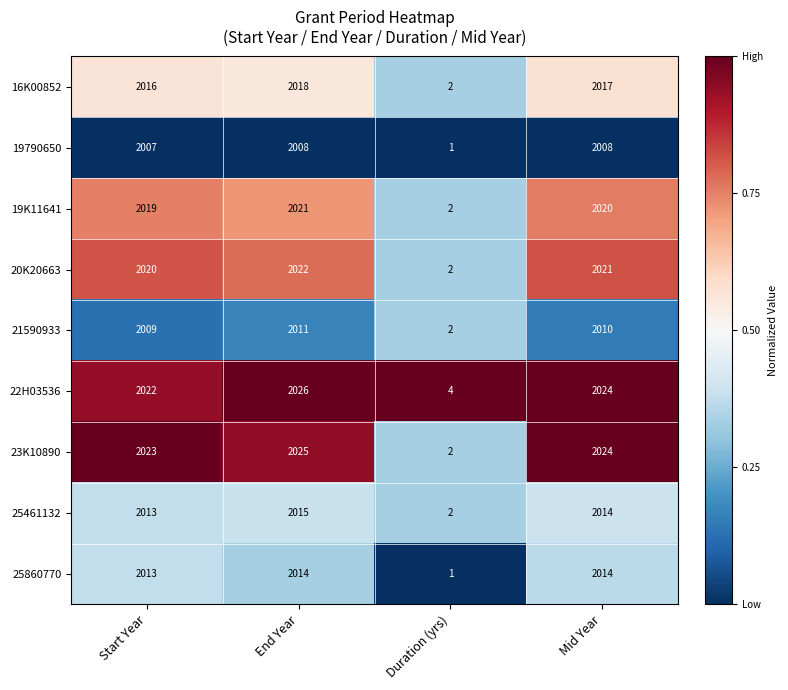

True or false: 25461132 has a value of 2621 at Start Year.

False